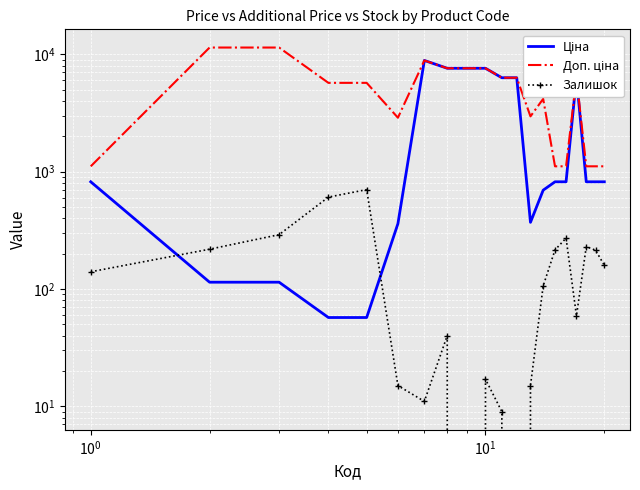

What are all the series names shown in the legend?

Ціна, Доп. ціна, Залишок